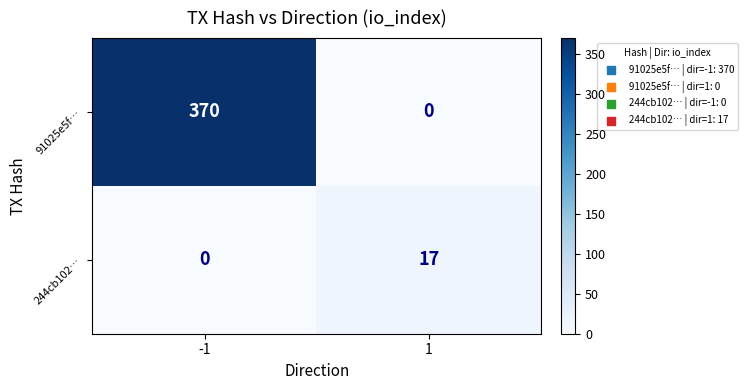

What is the difference between the highest and lowest values at 1?

17